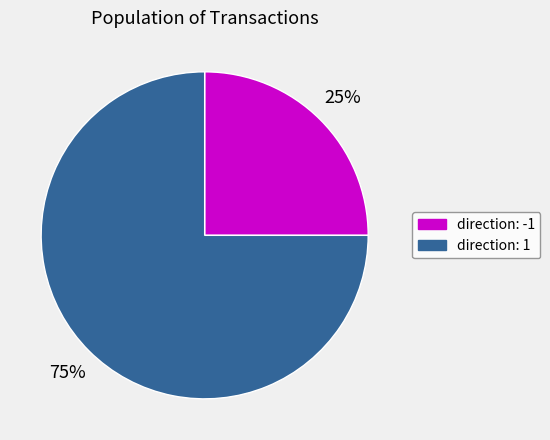

To the nearest percent, what is the average slice percentage?

50%